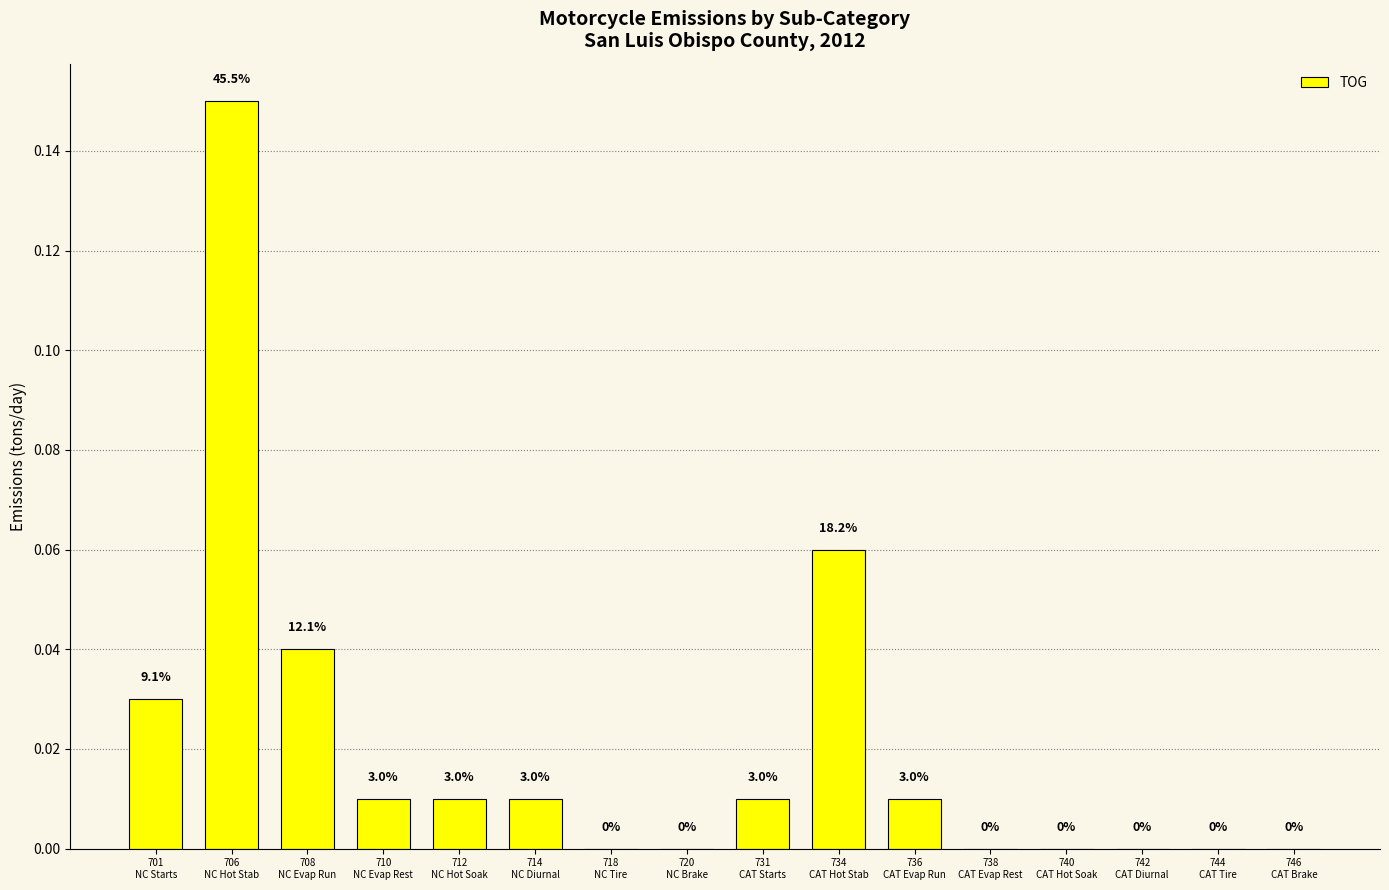

True or false: the data shows 0.0 at 736
CAT Evap Run.

False